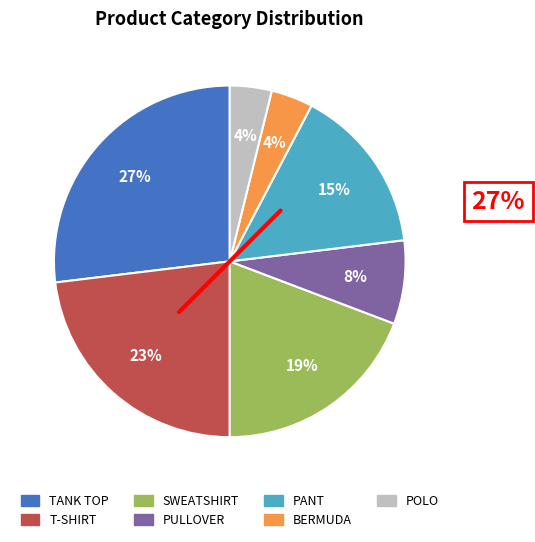

To the nearest percent, what is the difference between the largest and smallest slice percentages?

23%